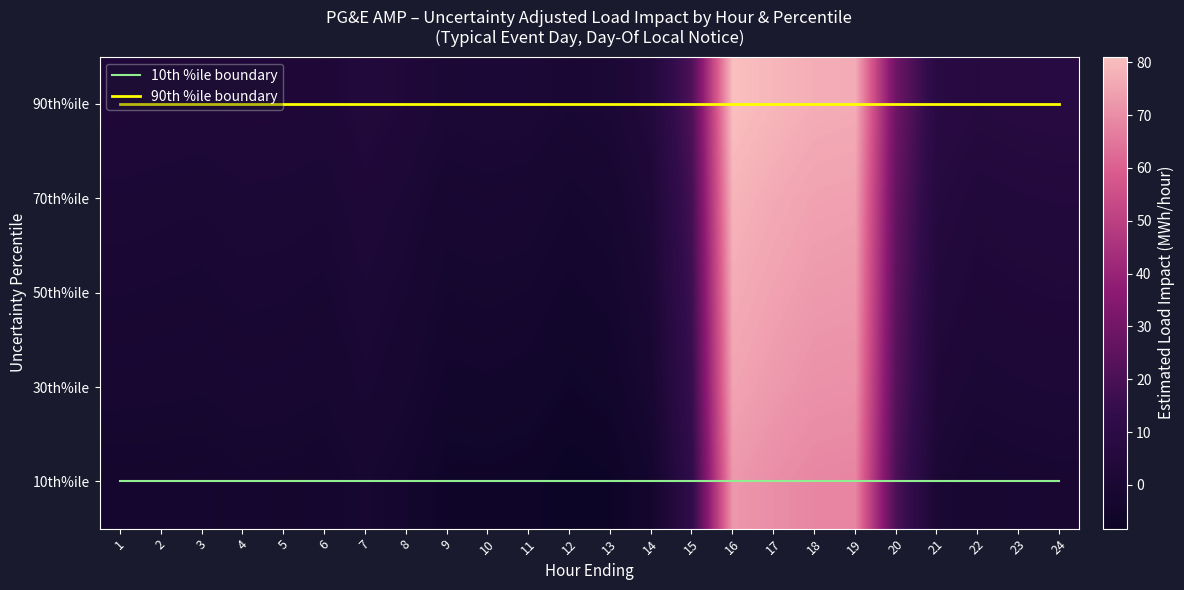

How many values in the 10th%ile series are below -2?

13